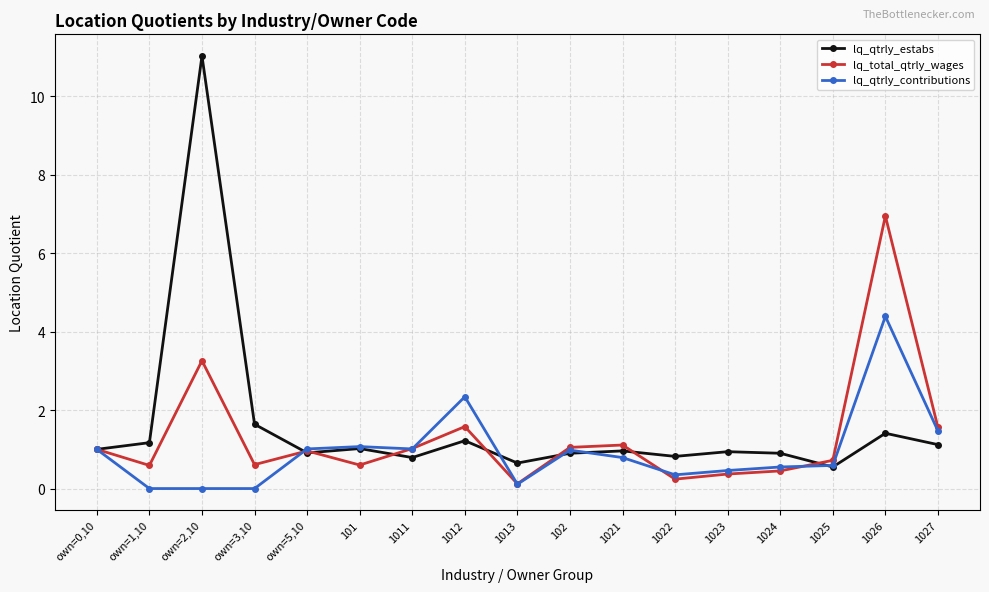

Between own=0,10 and own=3,10, which series saw the biggest shift?

lq_qtrly_contributions